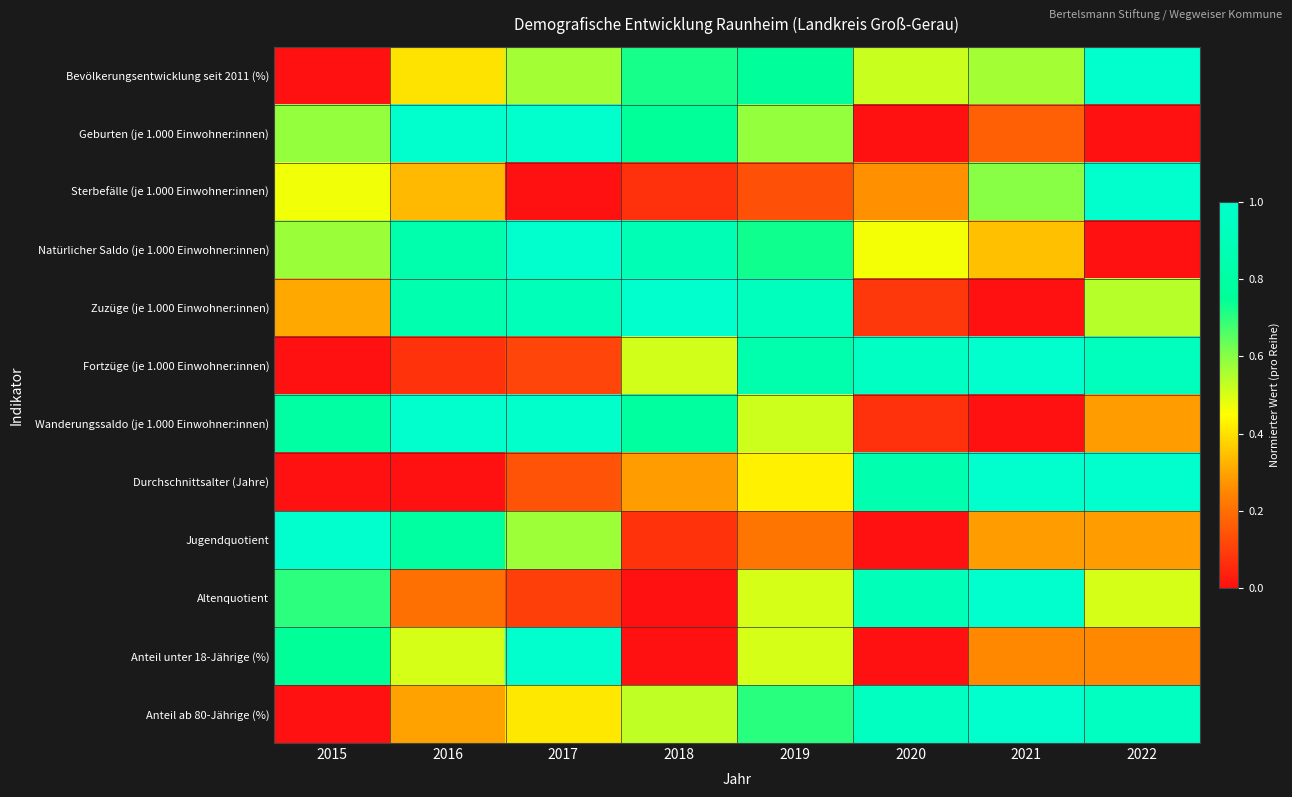

Reading left to right, what are all the values shown in this chart?

Bevölkerungsentwicklung seit 2011 (%): 2015=0.0	2016=0.4	2017=0.6	2018=0.7	2019=0.8	2020=0.5	2021=0.6	2022=1.0
Geburten (je 1.000 Einwohner:innen): 2015=0.6	2016=1.0	2017=1.0	2018=0.7	2019=0.6	2020=0.0	2021=0.2	2022=0.0
Sterbefälle (je 1.000 Einwohner:innen): 2015=0.5	2016=0.3	2017=0.0	2018=0.1	2019=0.1	2020=0.3	2021=0.6	2022=1.0
Natürlicher Saldo (je 1.000 Einwohner:innen): 2015=0.6	2016=0.8	2017=1.0	2018=0.9	2019=0.7	2020=0.5	2021=0.3	2022=0.0
Zuzüge (je 1.000 Einwohner:innen): 2015=0.3	2016=0.9	2017=0.9	2018=1.0	2019=0.9	2020=0.1	2021=0.0	2022=0.5
Fortzüge (je 1.000 Einwohner:innen): 2015=0.0	2016=0.1	2017=0.1	2018=0.5	2019=0.9	2020=1.0	2021=1.0	2022=0.9
Wanderungssaldo (je 1.000 Einwohner:innen): 2015=0.8	2016=1.0	2017=1.0	2018=0.8	2019=0.5	2020=0.1	2021=0.0	2022=0.3
Durchschnittsalter (Jahre): 2015=0.0	2016=0.0	2017=0.1	2018=0.3	2019=0.4	2020=0.9	2021=1.0	2022=1.0
Jugendquotient: 2015=1.0	2016=0.8	2017=0.6	2018=0.1	2019=0.2	2020=0.0	2021=0.3	2022=0.3
Altenquotient: 2015=0.7	2016=0.2	2017=0.1	2018=0.0	2019=0.5	2020=0.9	2021=1.0	2022=0.5
Anteil unter 18-Jährige (%): 2015=0.8	2016=0.5	2017=1.0	2018=0.0	2019=0.5	2020=0.0	2021=0.3	2022=0.3
Anteil ab 80-Jährige (%): 2015=0.0	2016=0.3	2017=0.4	2018=0.5	2019=0.7	2020=0.9	2021=1.0	2022=0.9